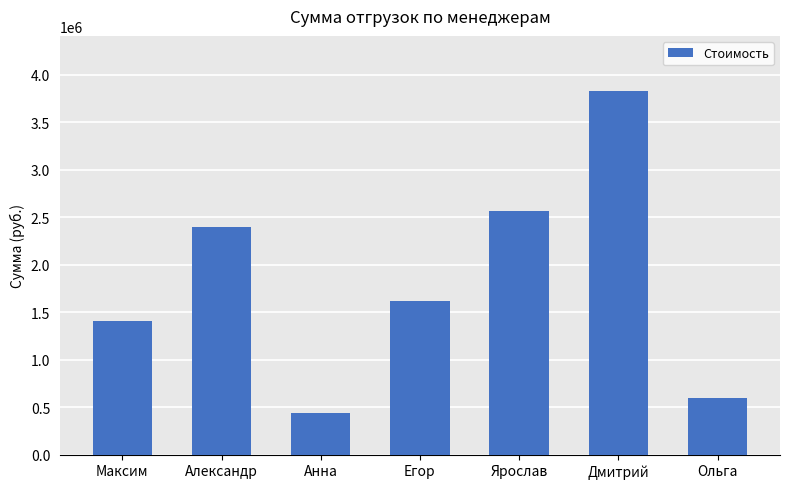

How many data points are less than 1623500?

3